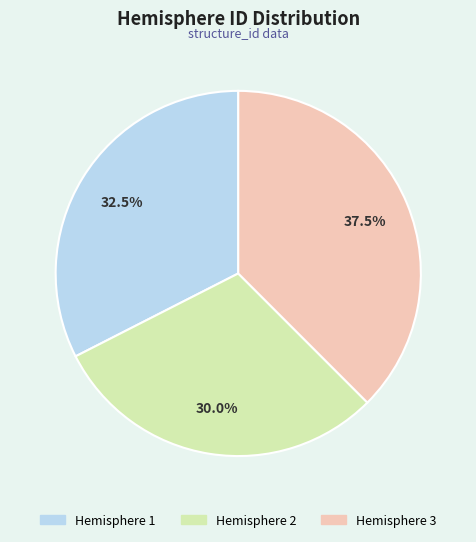

Is there a majority slice in this chart?

No